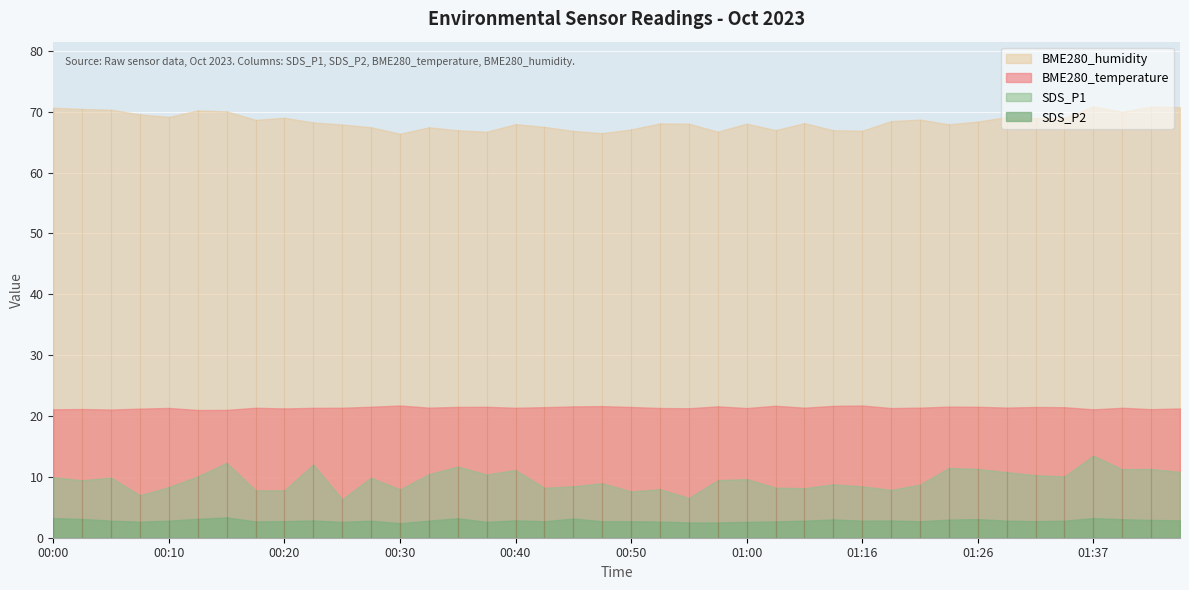

Where is the first local minimum for BME280_temperature?

00:05